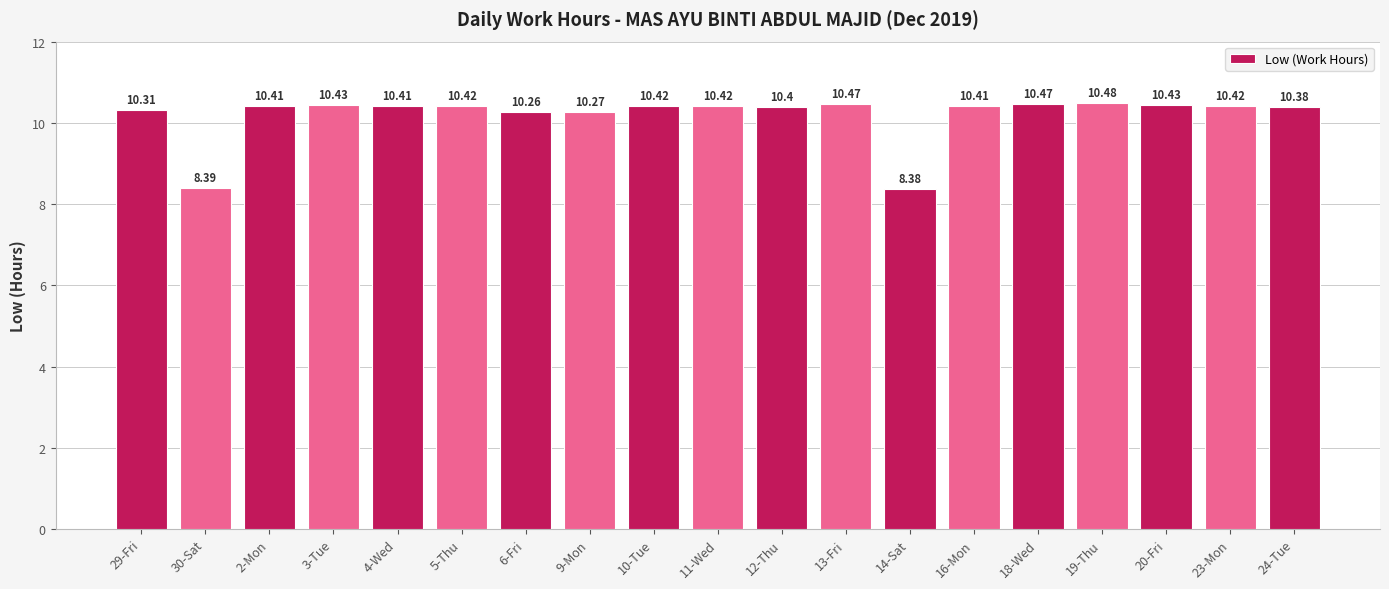

What position from the right is 18-Wed?

5